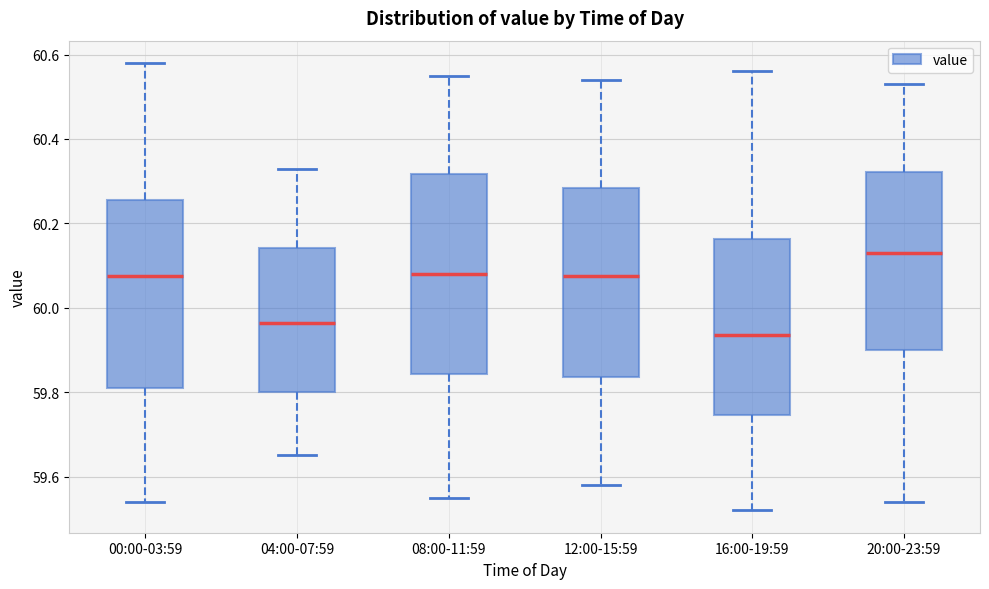

Reading left to right, transcribe this box plot: for each box, give where its median line is, the range the box spans, and where its two whiskers end, as read against the y-axis. The values are not printed on the chart, so give them approximately, as read against the axis.

00:00-03:59: median 60.08, box 59.82 to 60.26, whiskers 59.54 to 60.58
04:00-07:59: median 59.96, box 59.80 to 60.14, whiskers 59.66 to 60.34
08:00-11:59: median 60.08, box 59.84 to 60.32, whiskers 59.56 to 60.56
12:00-15:59: median 60.08, box 59.84 to 60.28, whiskers 59.58 to 60.54
16:00-19:59: median 59.94, box 59.74 to 60.16, whiskers 59.52 to 60.56
20:00-23:59: median 60.14, box 59.90 to 60.32, whiskers 59.54 to 60.54